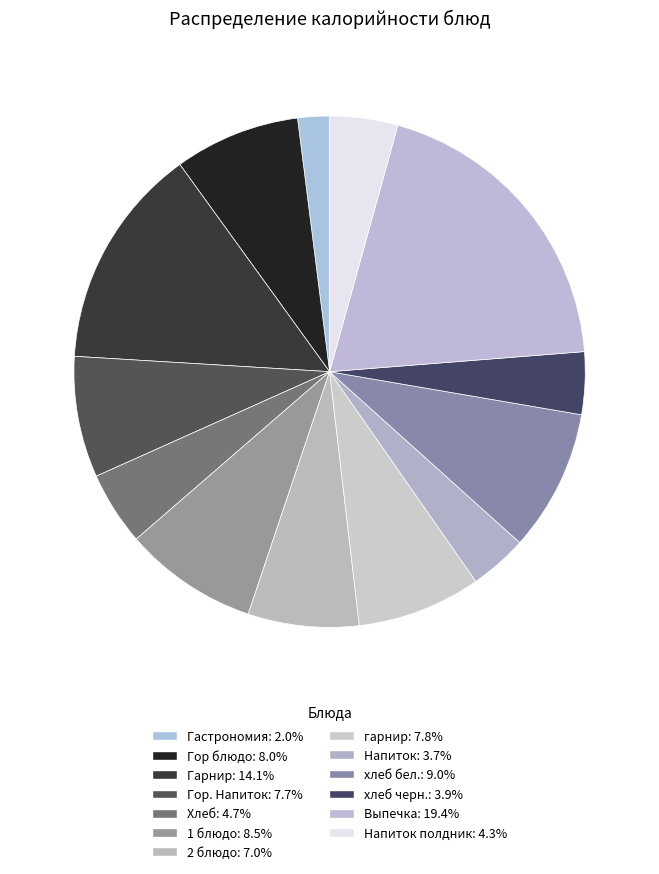

Which slice is the largest?

Выпечка